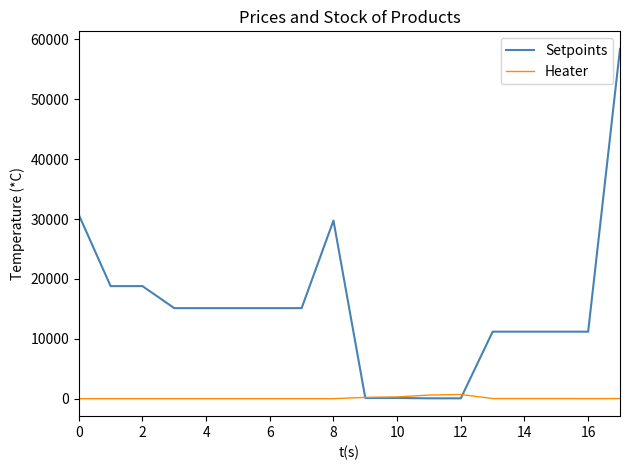

Rank the series by their maximum value, from highest to lowest.

Setpoints, Heater